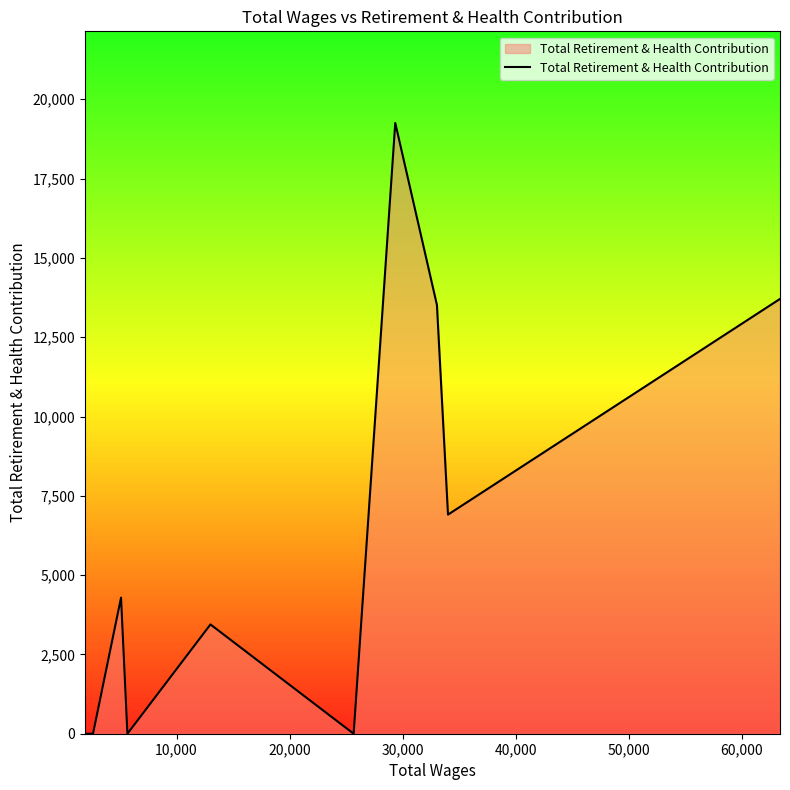

What is the maximum value shown in the chart?

19254